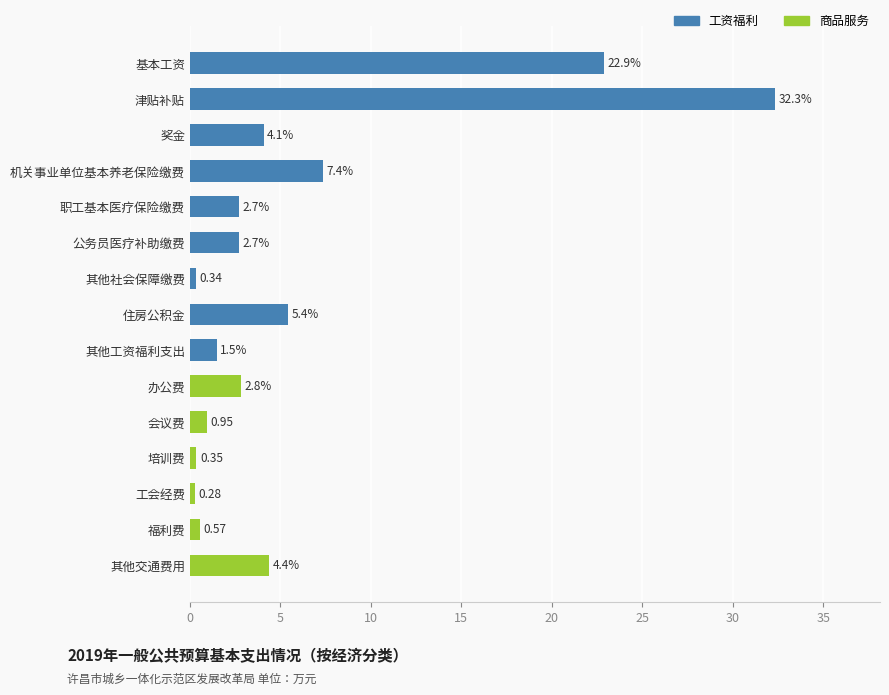

What is the change in value from 其他交通费用 to 其他工资福利支出?

-2.9